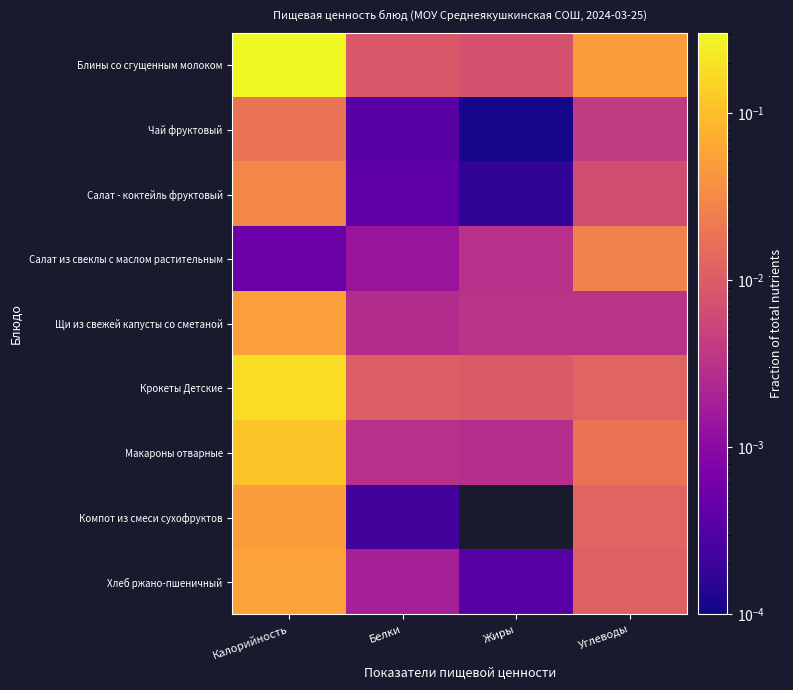

Which series has the largest total across all categories?

Блины со сгущенным молоком